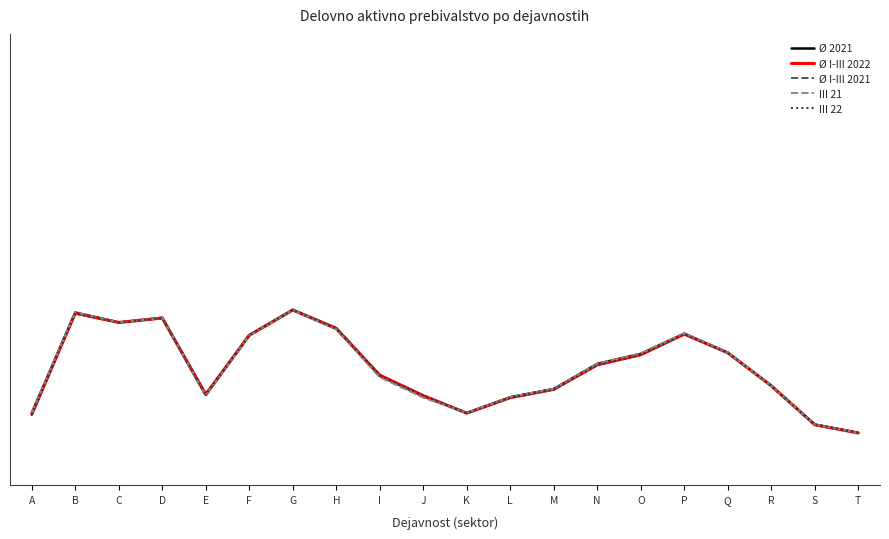

Is this an area chart (filled region under the line)?

No